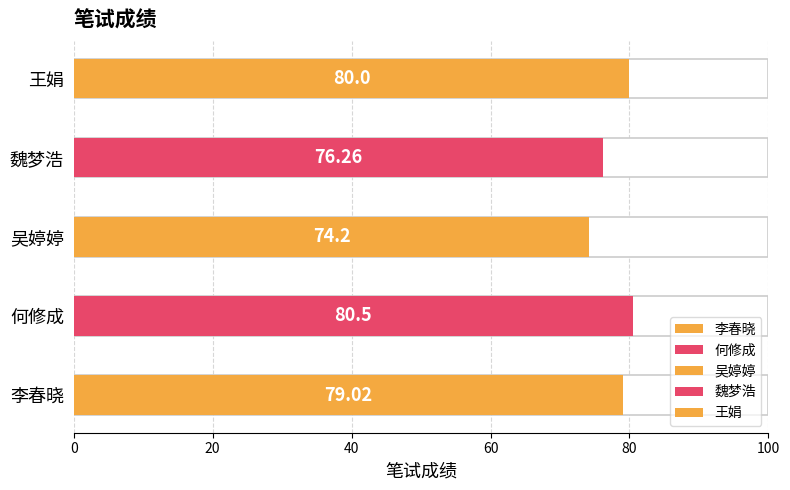

Reading right to left, what are all the values shown in this chart?

80.0	76.3	74.2	80.5	79.0